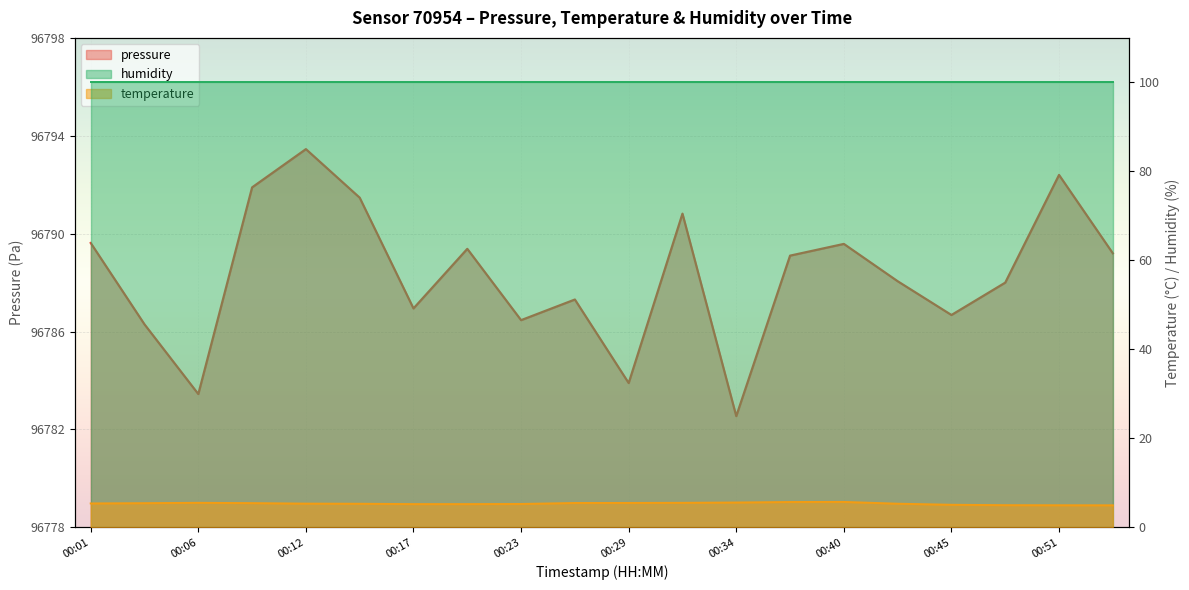

What is the sum of the temperature values at 00:54 and 00:34?

10.6